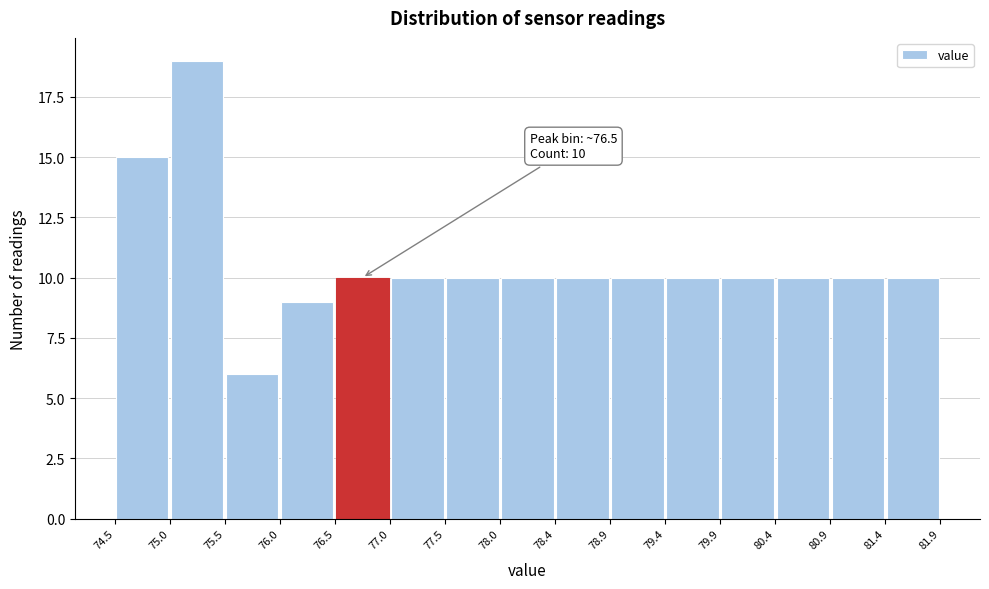

Which range on the x-axis has the tallest bar?

75.0 to 75.5